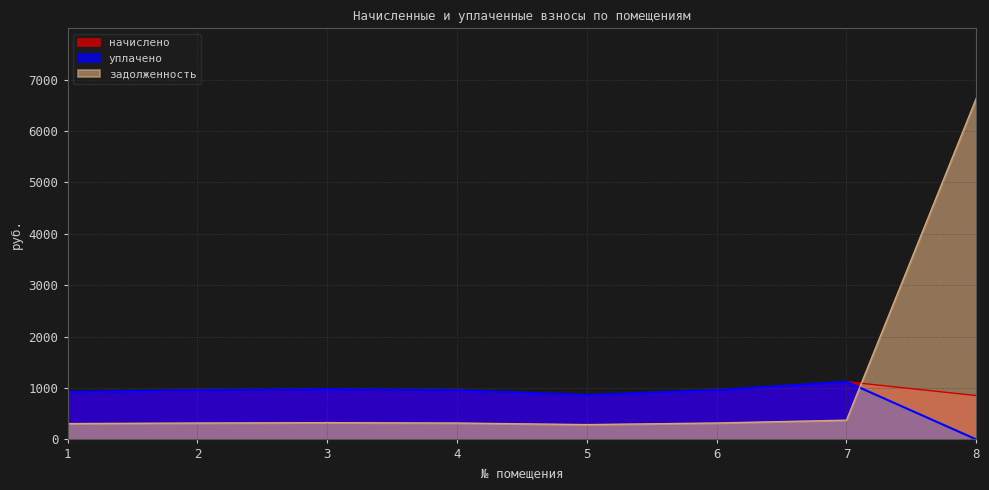

What is the difference between the highest and lowest values at 1?

616.3